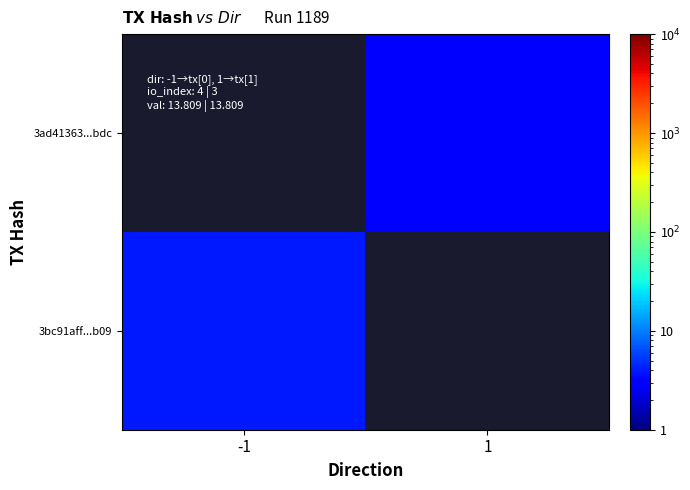

Between 1 and -1, which is larger?

-1